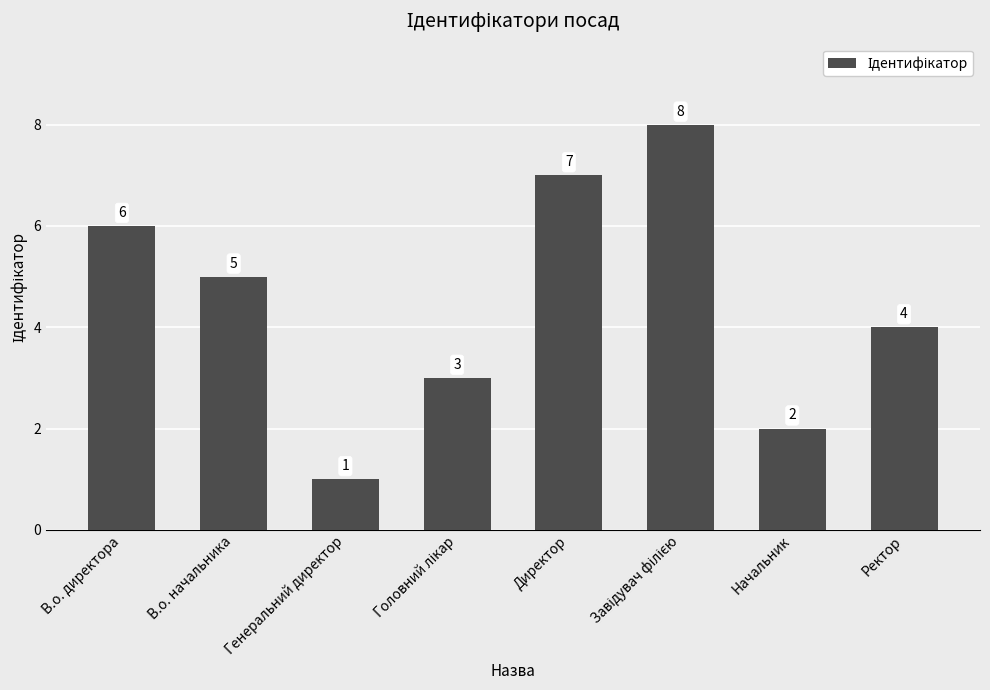

Does the chart contain any negative values?

No